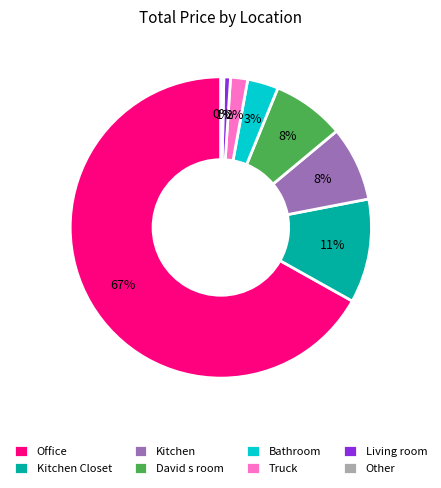

Which has a higher value, Bathroom or Truck?

Bathroom